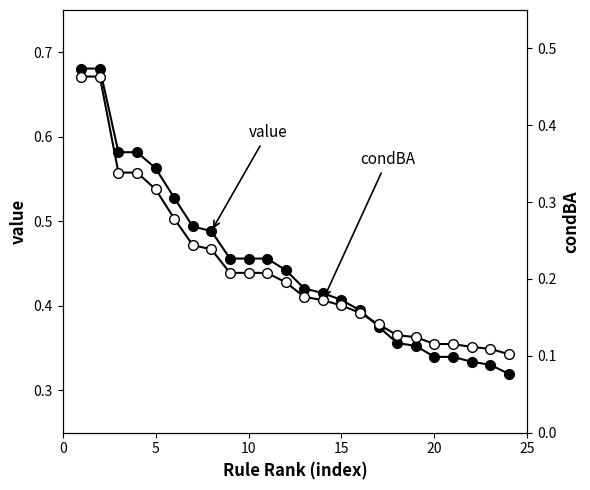

What is the average value of the condBA series?

0.2